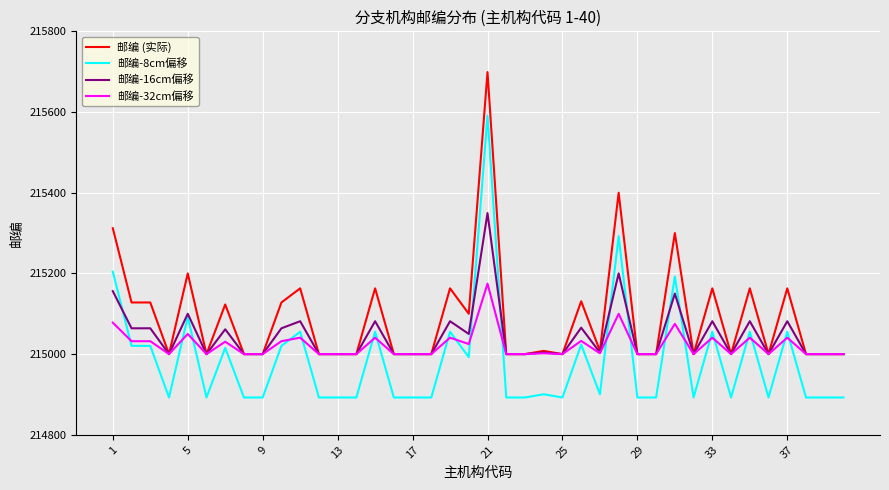

True or false: 邮编 (实际) and 邮编-8cm偏移 intersect in this chart.

False